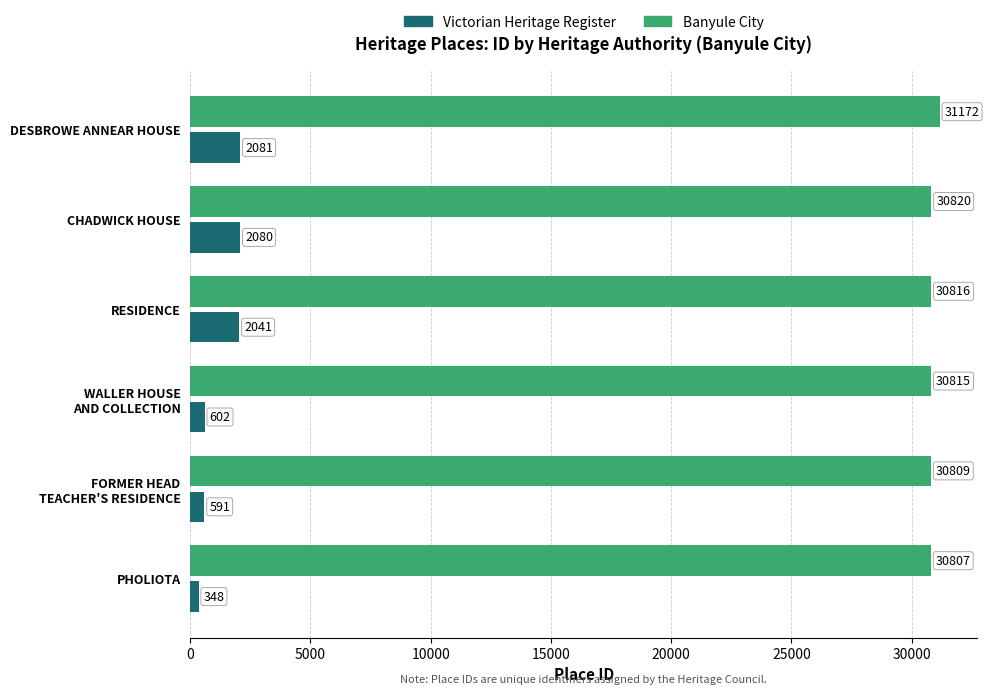

Which series has the widest spread of values?

Victorian Heritage Register